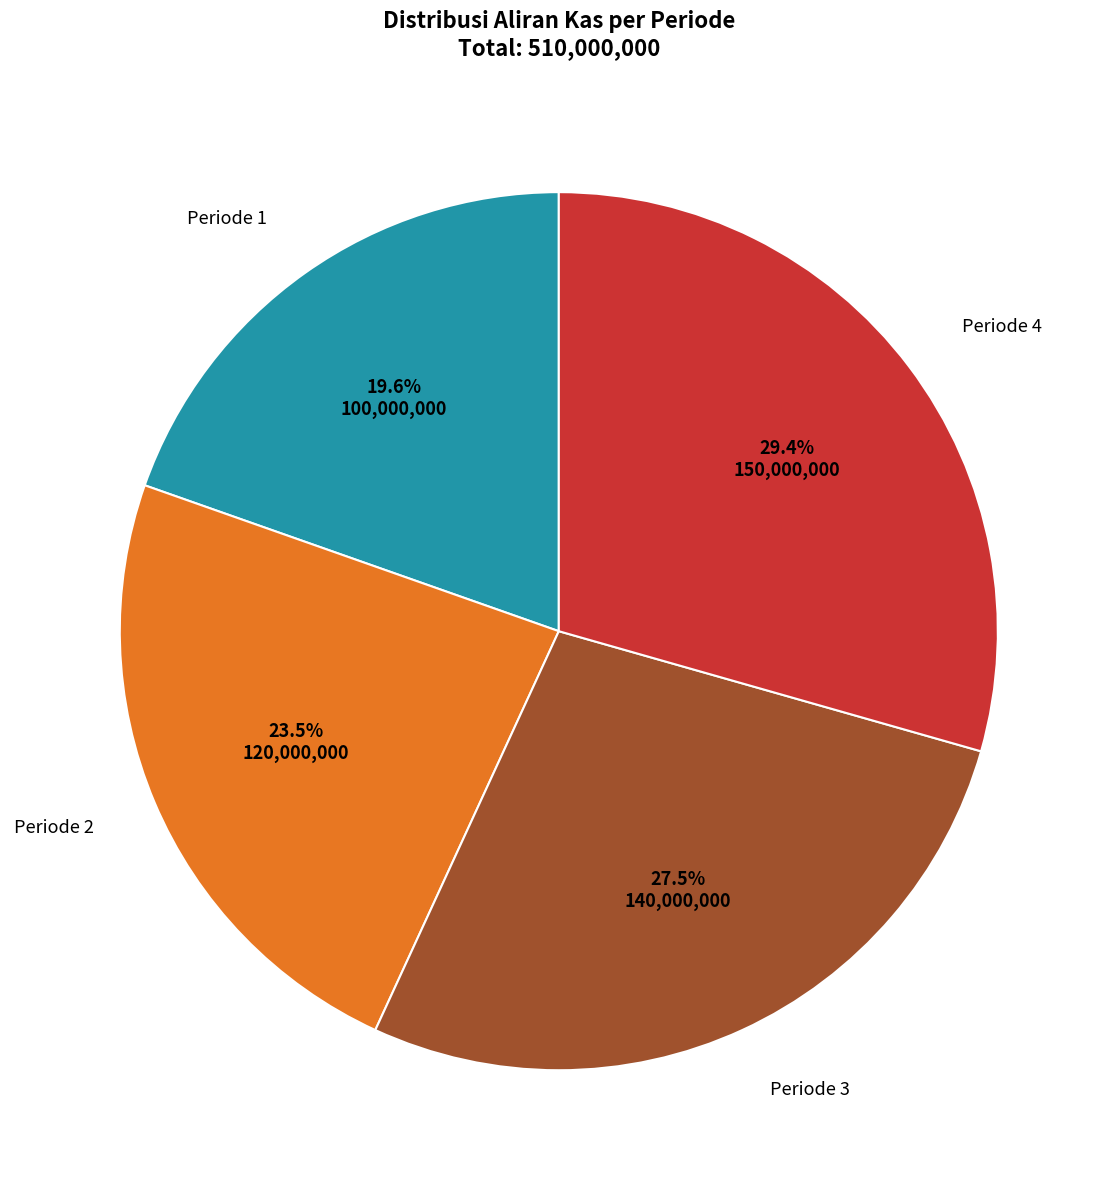

To the nearest percent, what is the average slice percentage?

25%